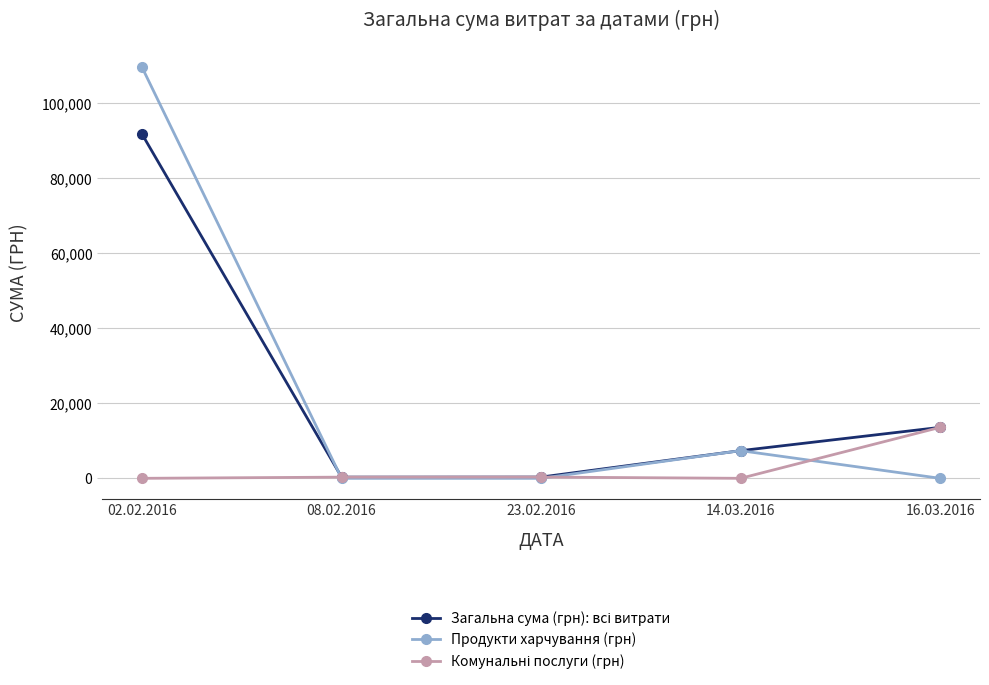

What is the label of the 4th point from the right?

08.02.2016